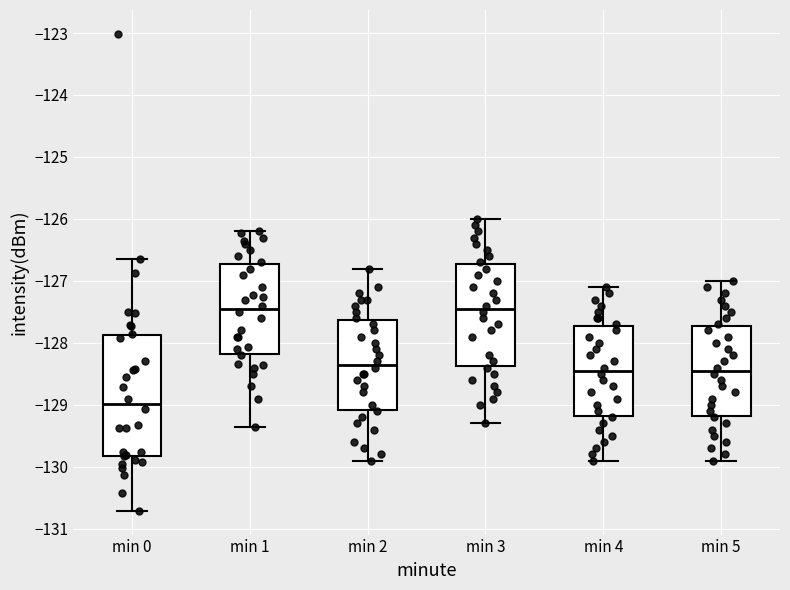

Reading left to right, read every box against the y-axis: the position of its median line, the range the box covers, and the ends of its whiskers. The values are not printed on the chart, so give them approximately, as read against the axis.

min 0: median -129.0, box -129.8 to -127.9, whiskers -130.7 to -126.6
min 1: median -127.4, box -128.2 to -126.7, whiskers -129.4 to -126.2
min 2: median -128.3, box -129.1 to -127.6, whiskers -129.9 to -126.8
min 3: median -127.4, box -128.4 to -126.7, whiskers -129.3 to -126.0
min 4: median -128.4, box -129.2 to -127.7, whiskers -129.9 to -127.1
min 5: median -128.4, box -129.2 to -127.7, whiskers -129.9 to -127.0